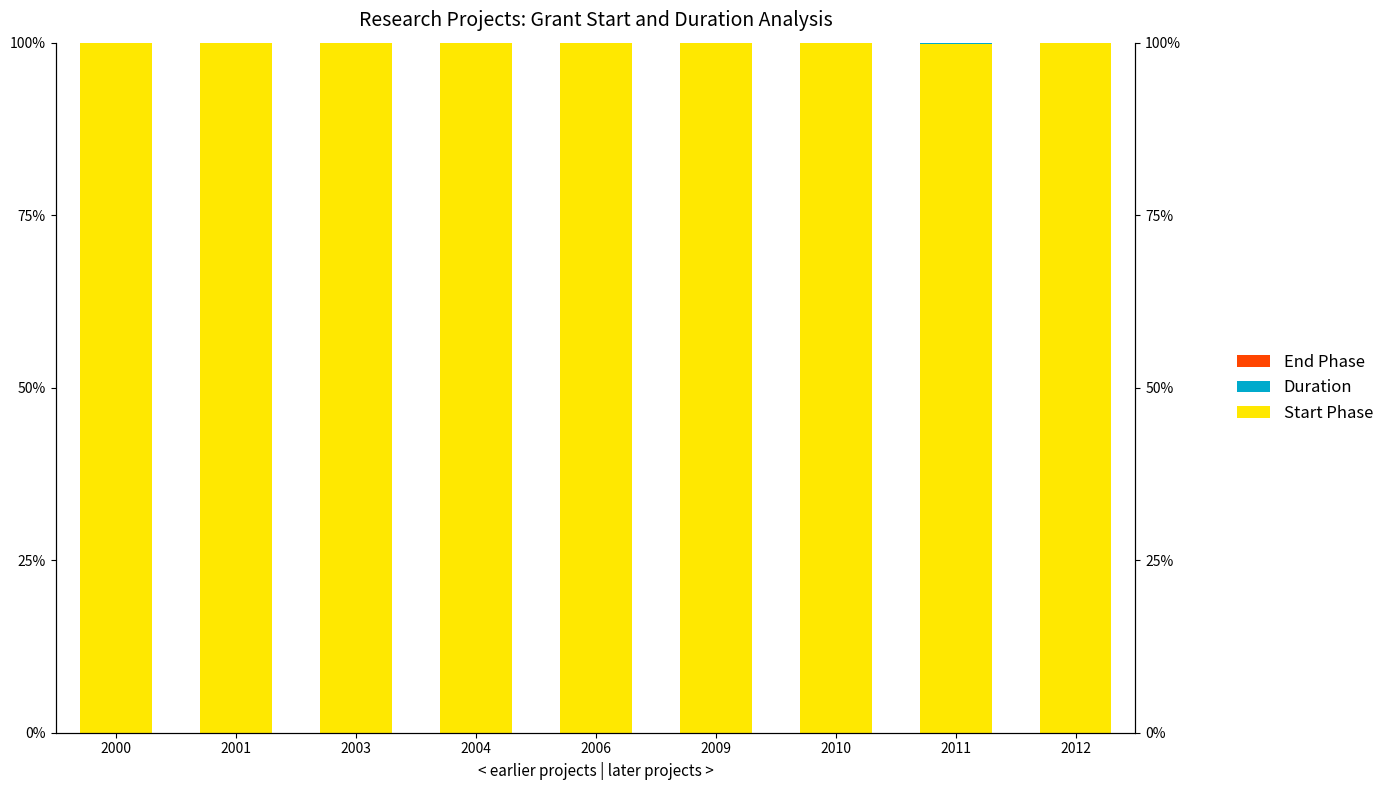

Does the chart contain stacked bars?

No